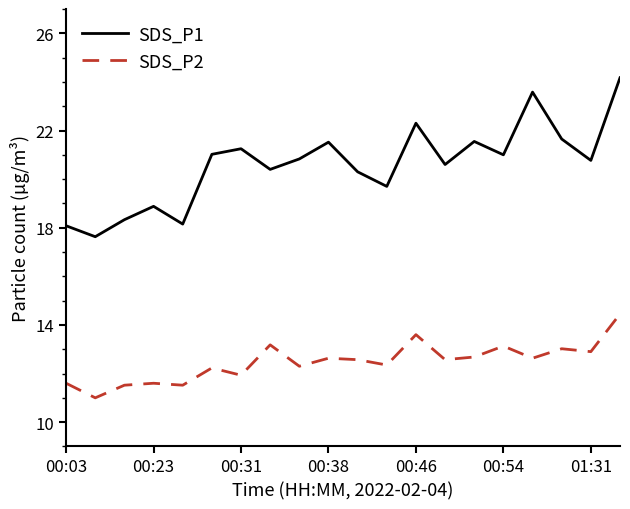

Which series has the widest spread of values?

SDS_P1